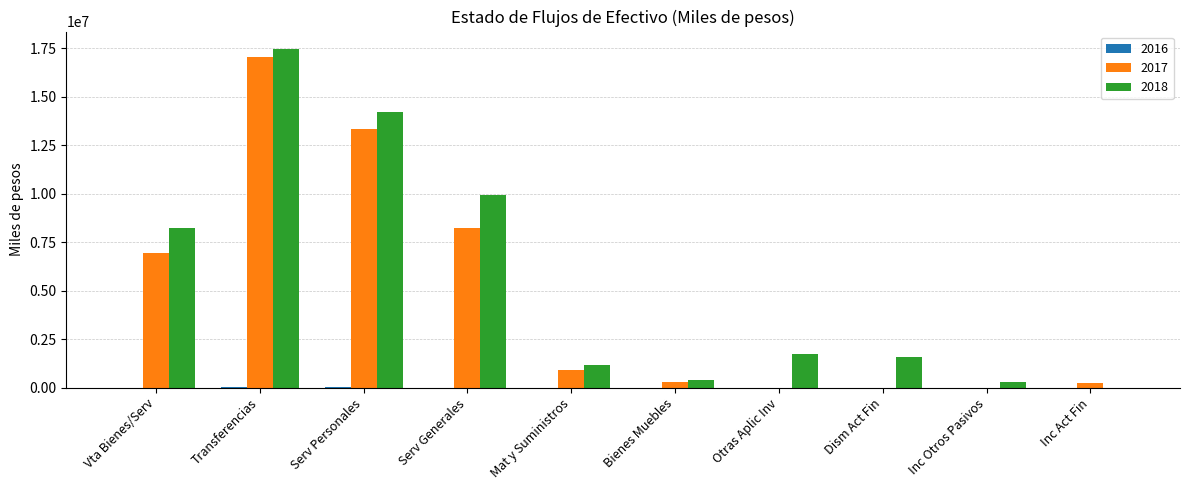

What is the greatest value displayed?

17474569.0